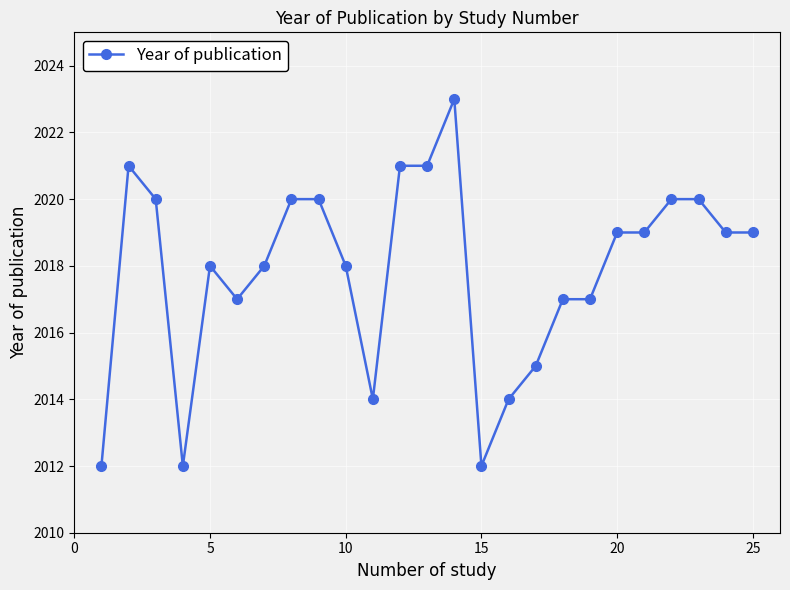

How many data points are less than 2019?

12